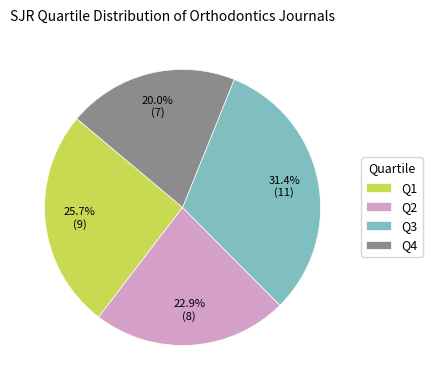

What percentage is the Q4 slice, to the nearest percent?

20%